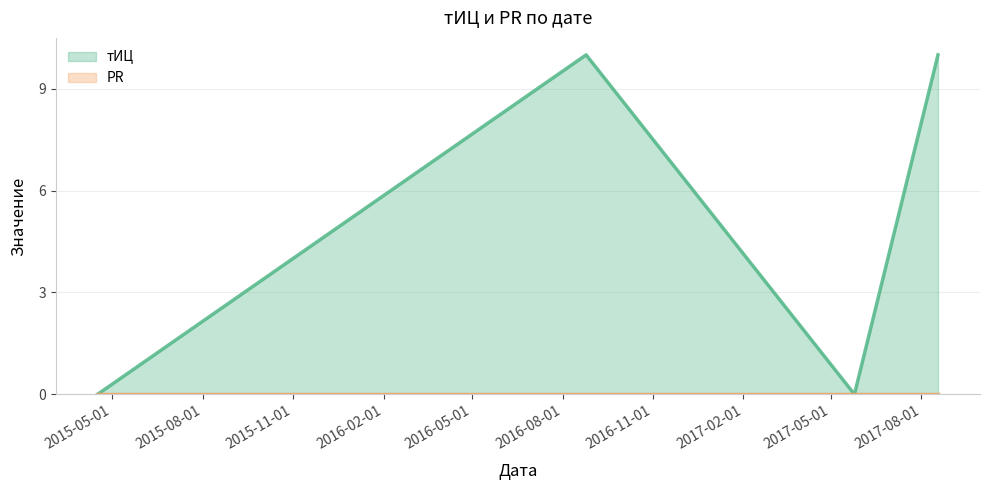

What is the greatest value displayed?

10